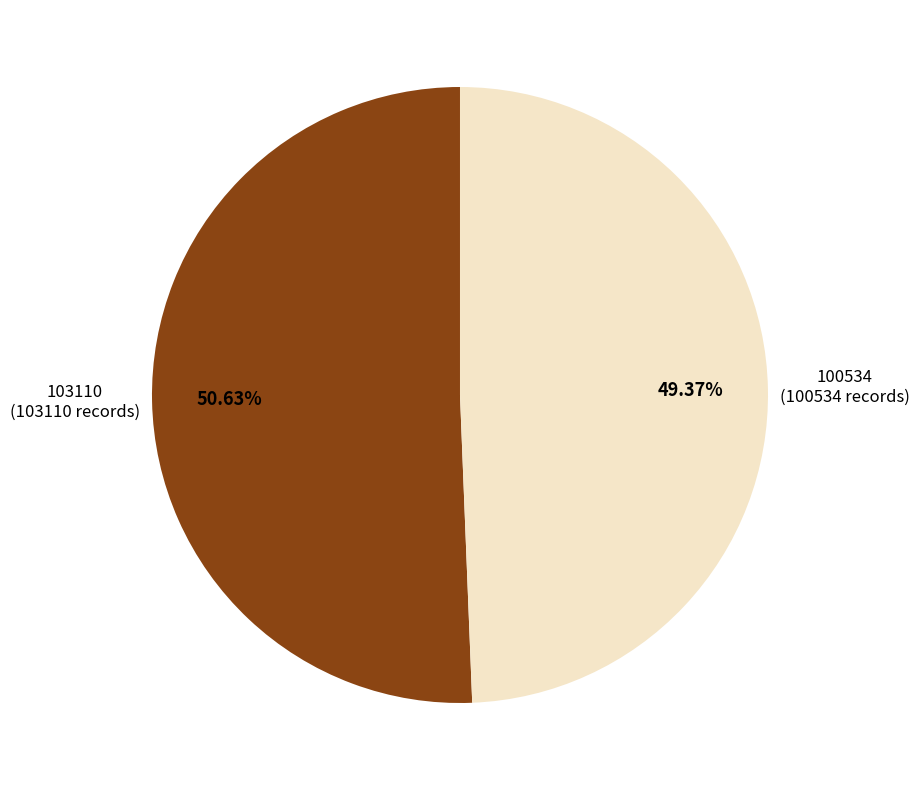

Count the number of slices in the pie.

2